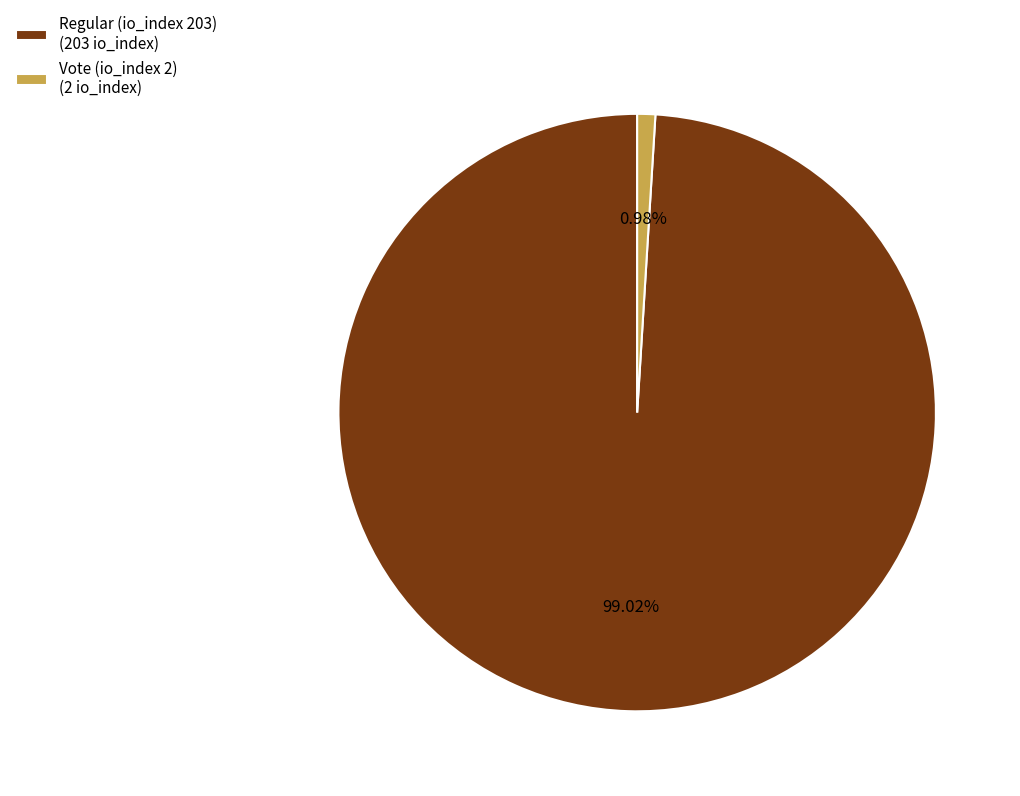

How much of the chart is everything except Vote (io_index 2)?

99.0%